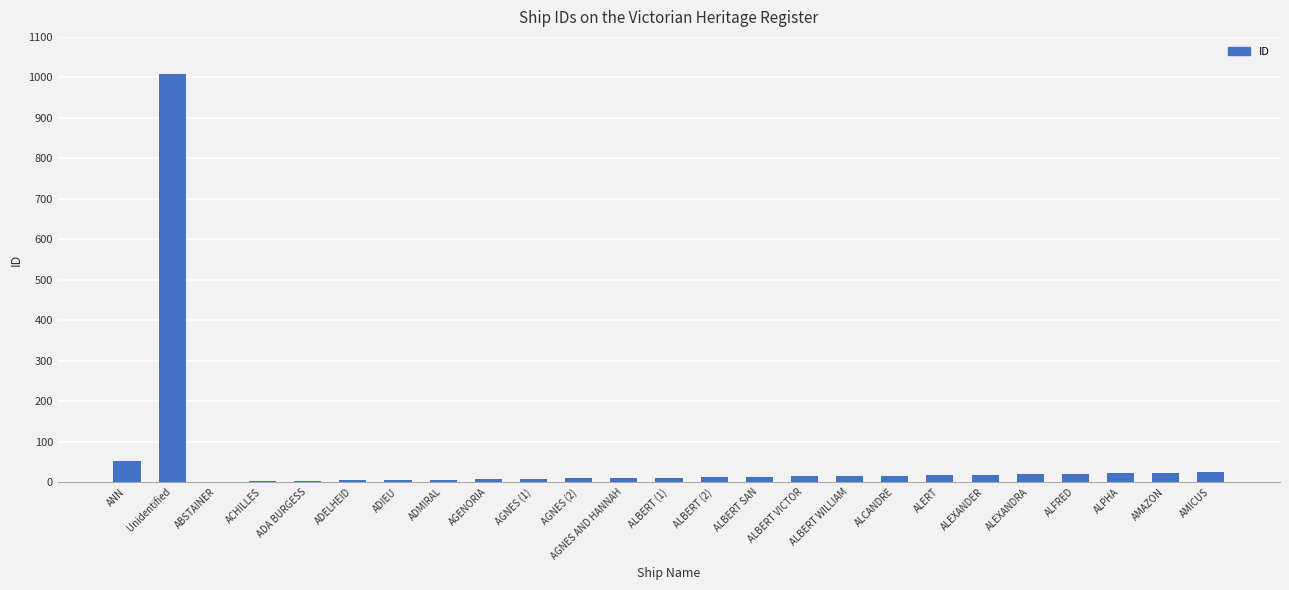

At which category does the chart reach its peak across all series?

Unidentified